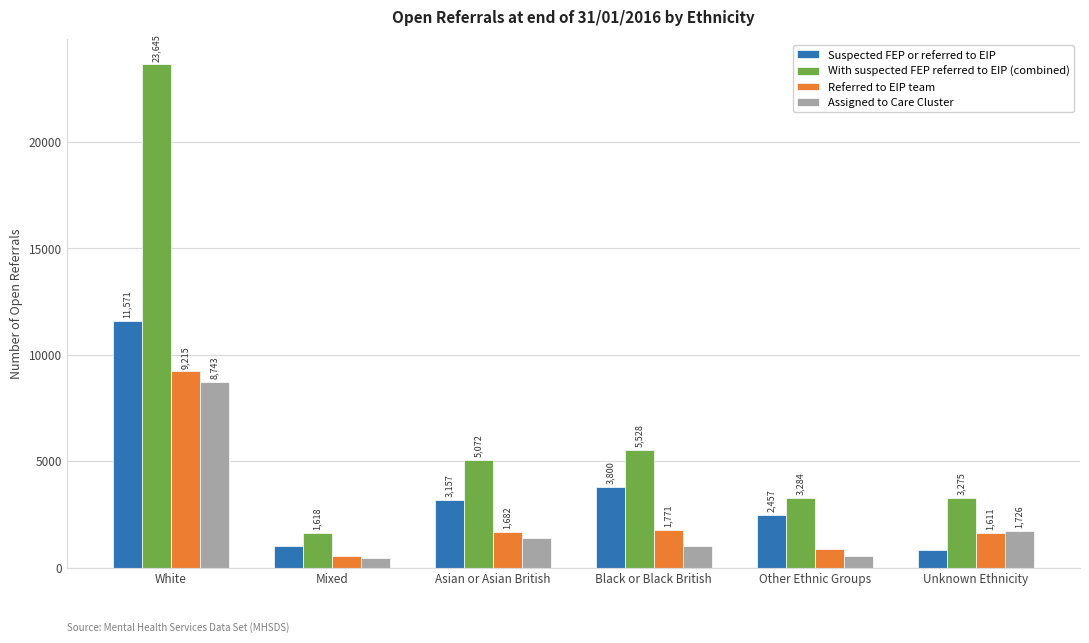

What is the spread (max minus min) of values at Other Ethnic Groups?

2727